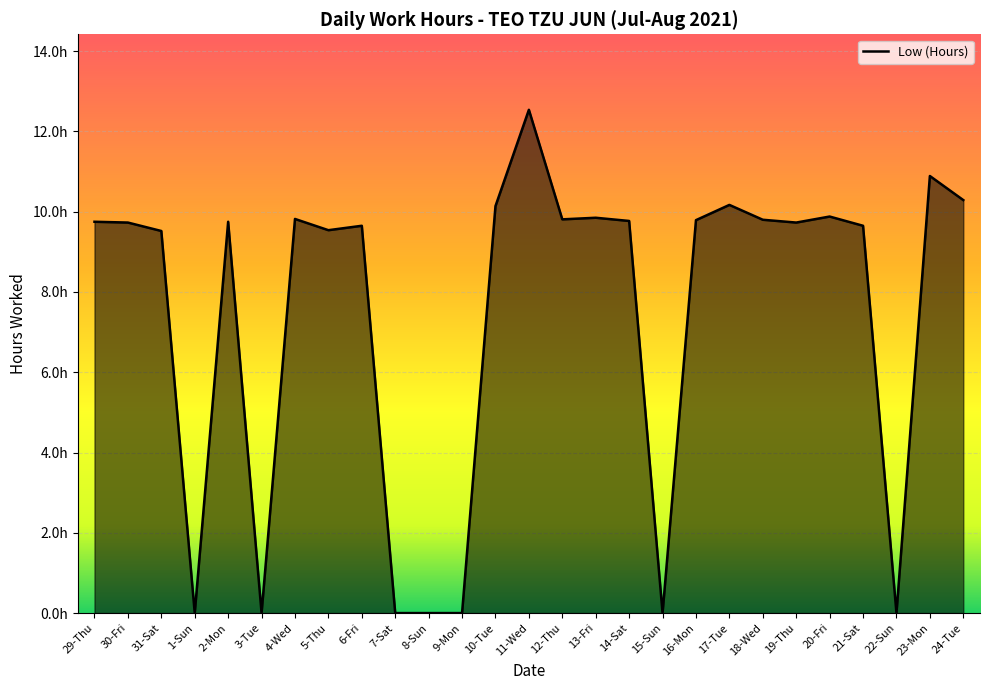

What is the label of the 11th point from the left?

8-Sun